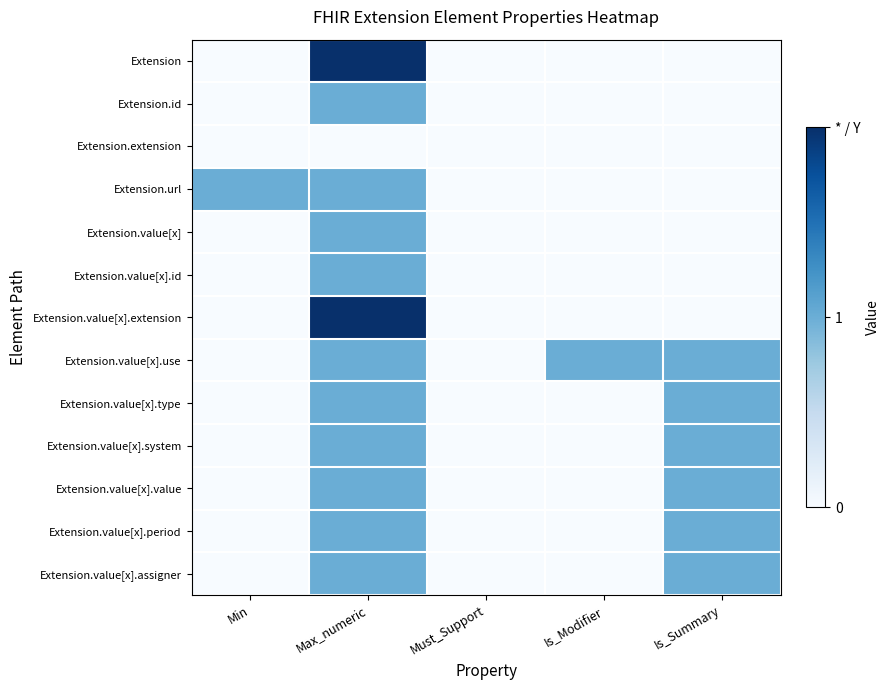

Which series has the widest spread of values?

Extension